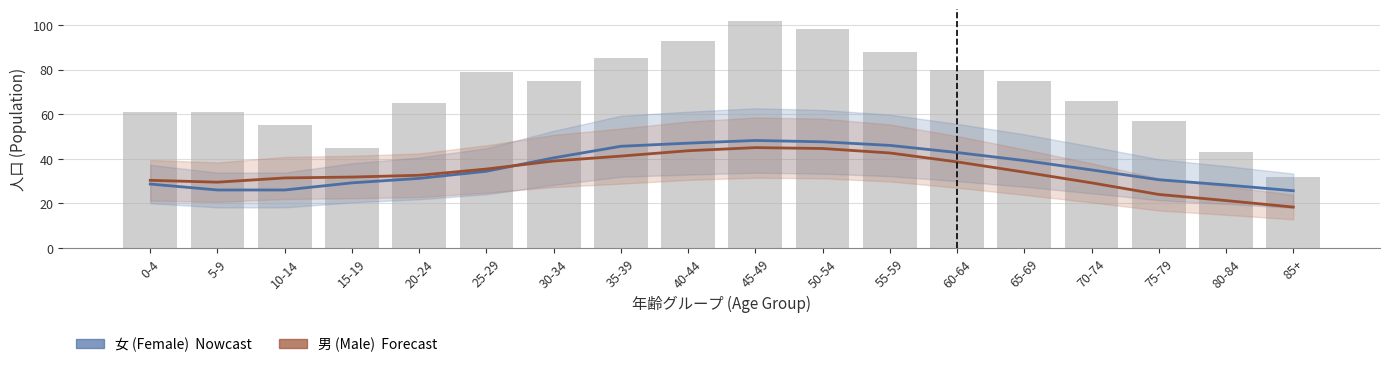

Which has a higher value, 70-74 or 25-29?

70-74